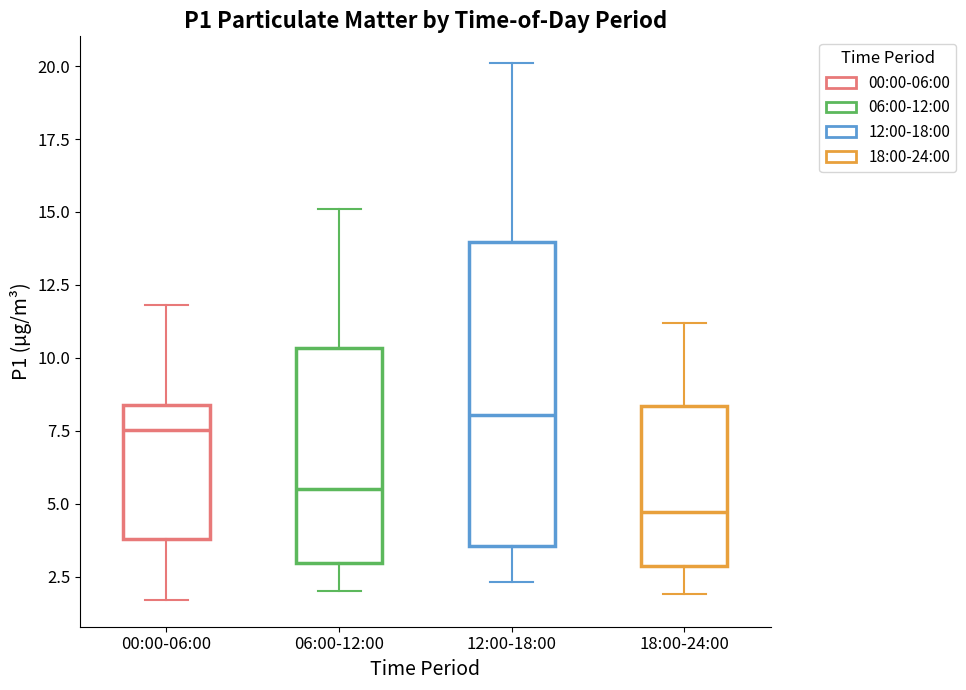

Reading left to right, transcribe this box plot: for each box, give where its median line is, the range the box spans, and where its two whiskers end, as read against the y-axis. The values are not printed on the chart, so give them approximately, as read against the axis.

00:00-06:00: median 7.5, box 4.0 to 8.5, whiskers 1.5 to 12.0
06:00-12:00: median 5.5, box 3.0 to 10.5, whiskers 2.0 to 15.0
12:00-18:00: median 8.0, box 3.5 to 14.0, whiskers 2.5 to 20.0
18:00-24:00: median 4.5, box 3.0 to 8.5, whiskers 2.0 to 11.0